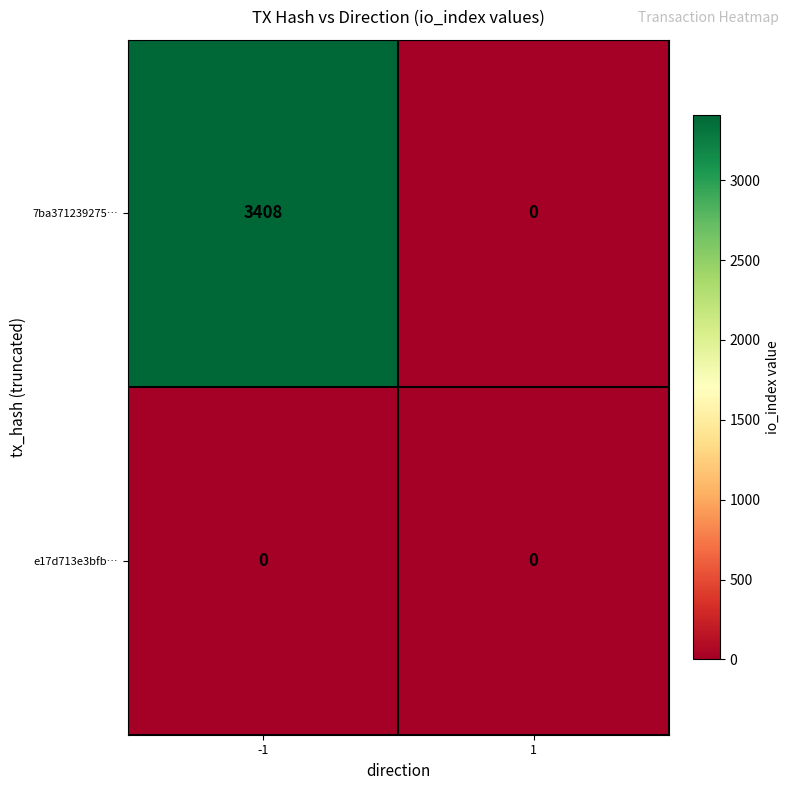

Reading left to right, extract all data points from this chart.

7ba371239275…: 3408	0
e17d713e3bfb…: 0	0